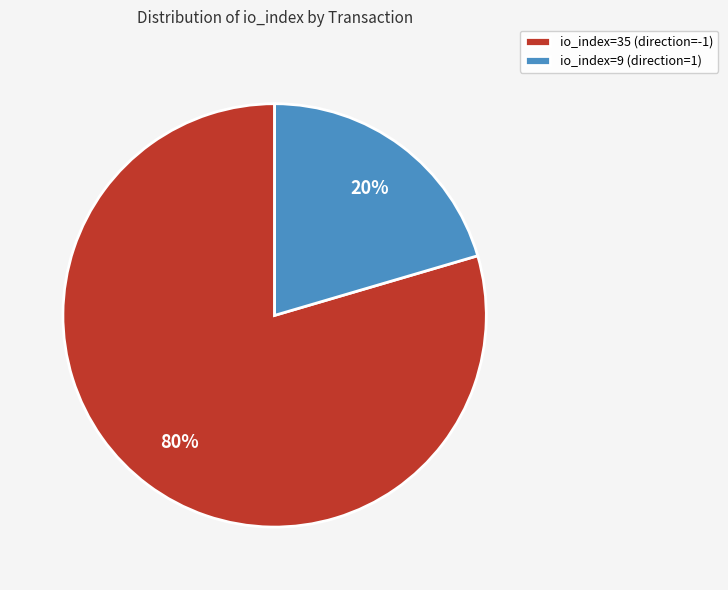

True or false: io_index=9 (direction=1) accounts for 20% of the total.

True